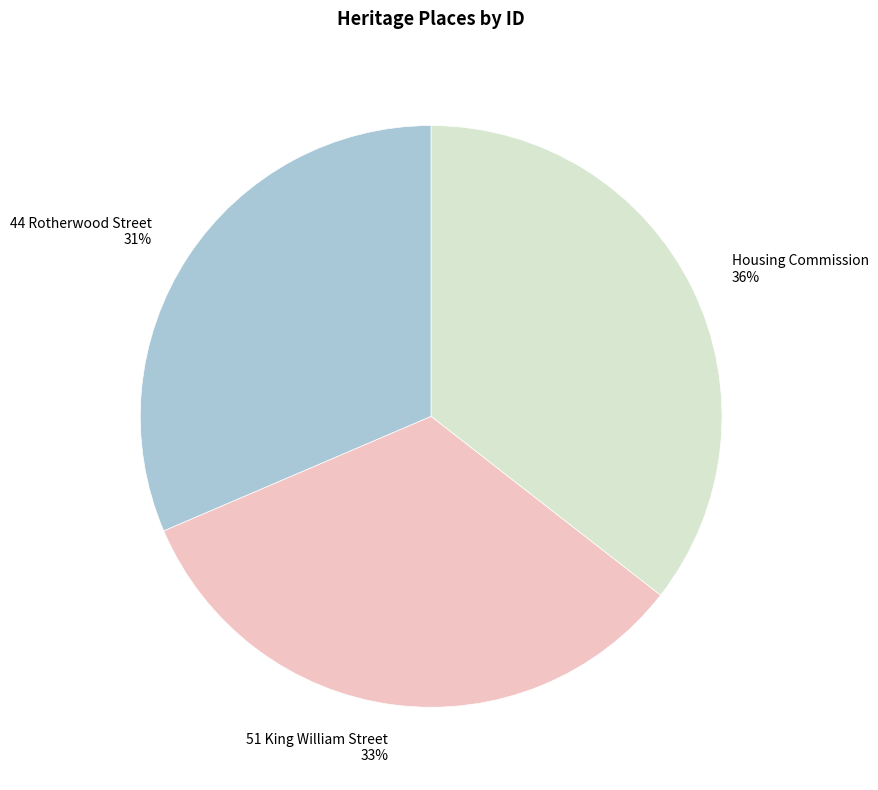

Is it true that Housing Commission is 50% of the pie?

False